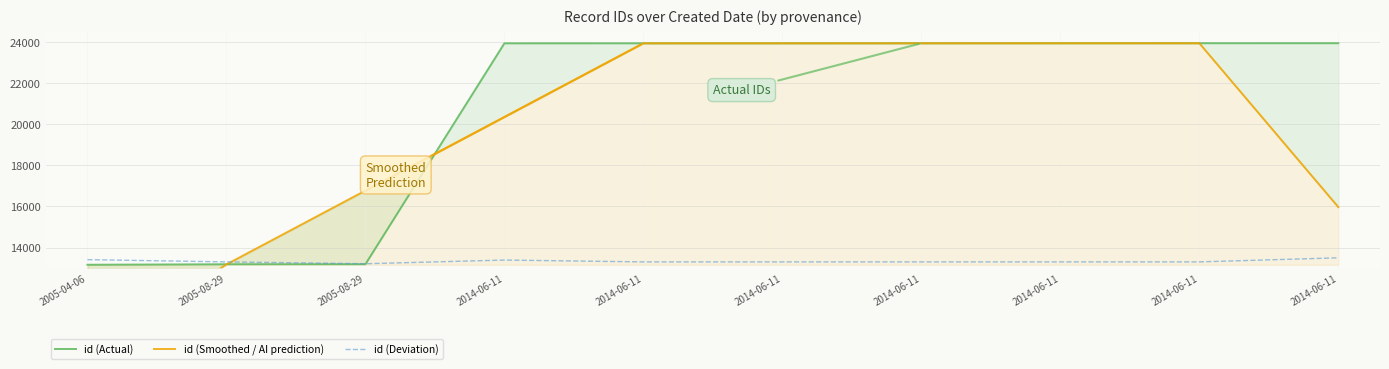

Rank the series at 2014-06-11 from highest to lowest value.

id (Actual), id (Smoothed / AI prediction), id (Deviation)